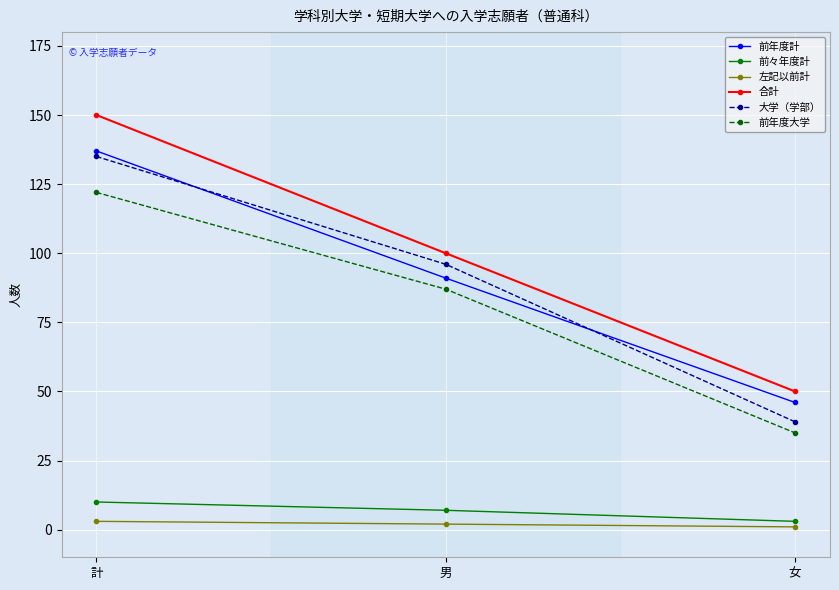

What is the average value of the 左記以前計 series?

2